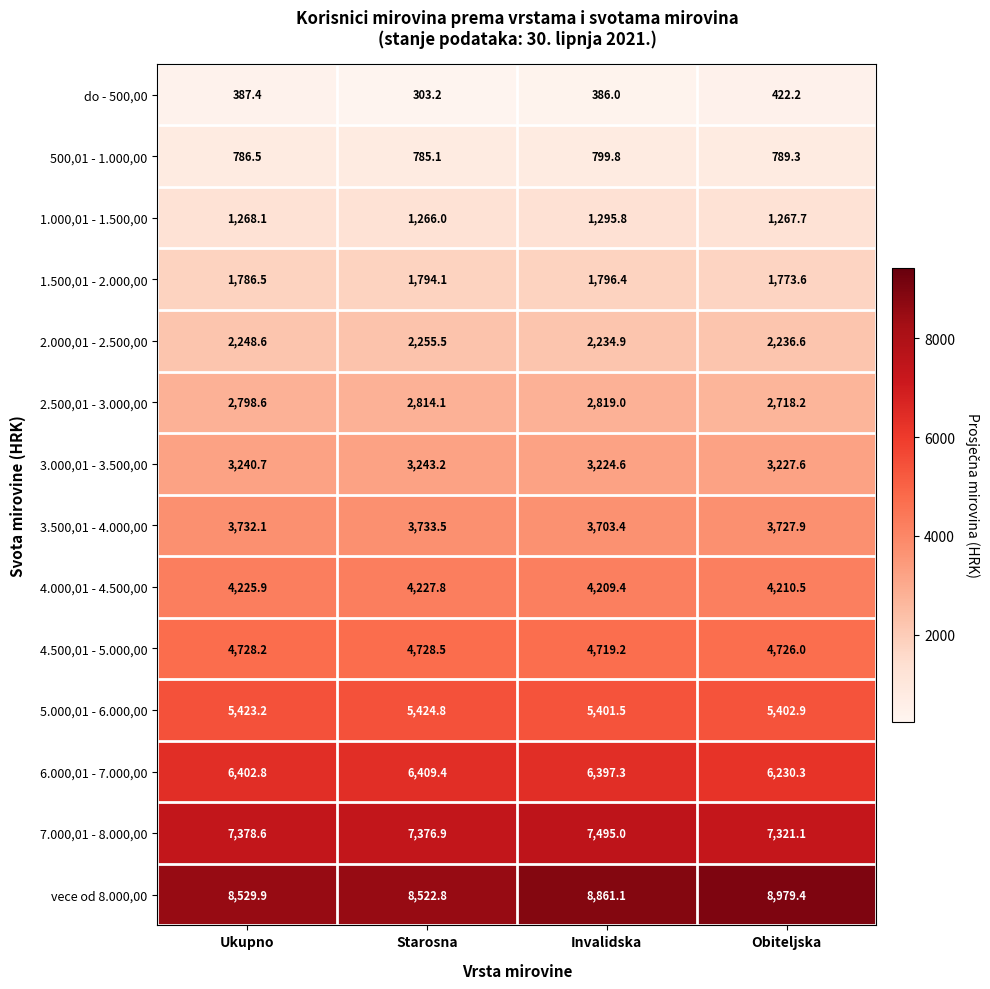

At which label does 6.000,01 - 7.000,00 first exceed 6402?

Ukupno